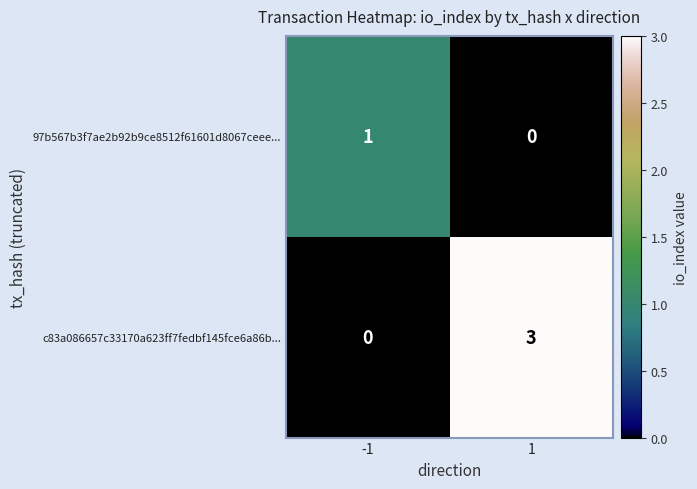

What is the maximum value for c83a086657c33170a623ff7fedbf145fce6a86b...?

3